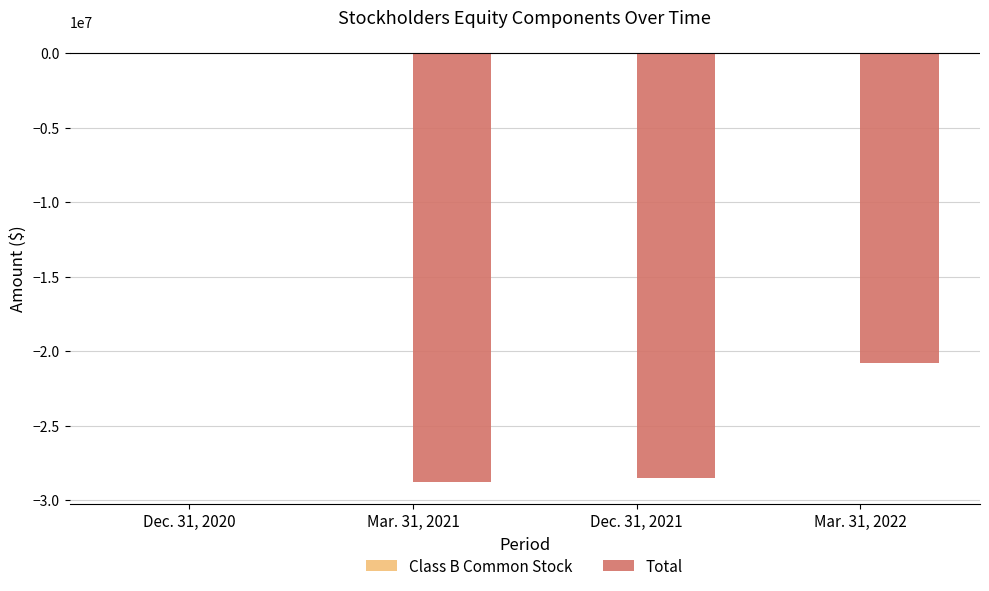

Where is Total nearest to the value -14395387?

Mar. 31, 2022